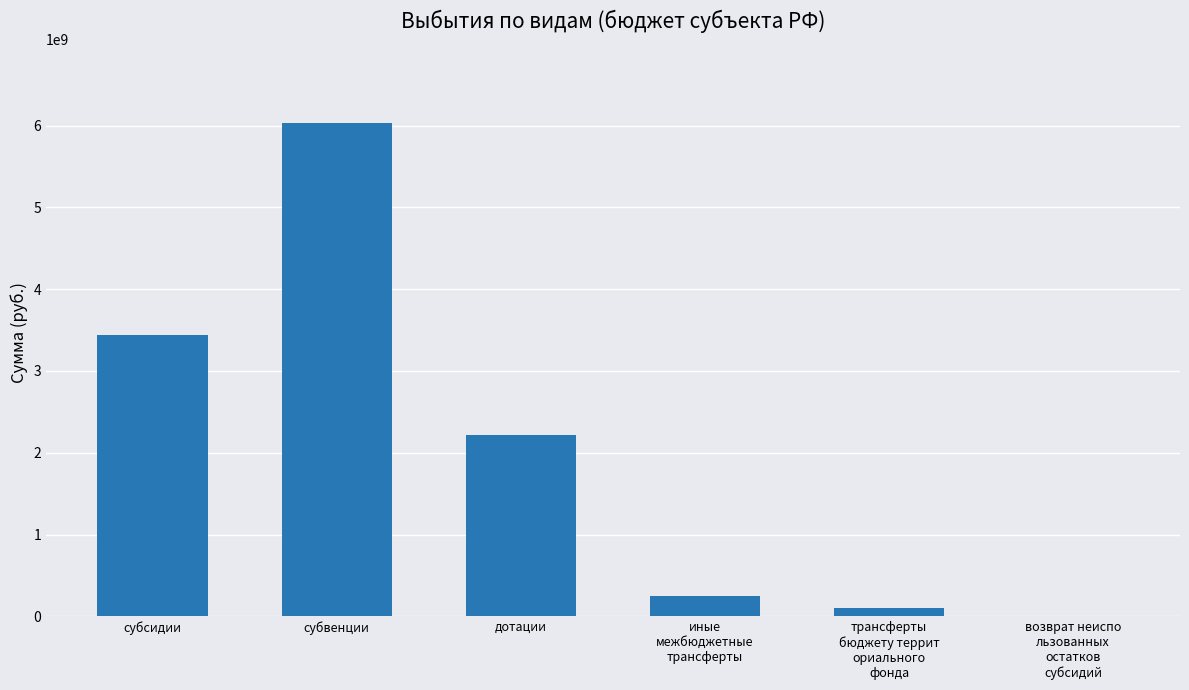

True or false: the data shows 2372625745.5 at субсидии.

False